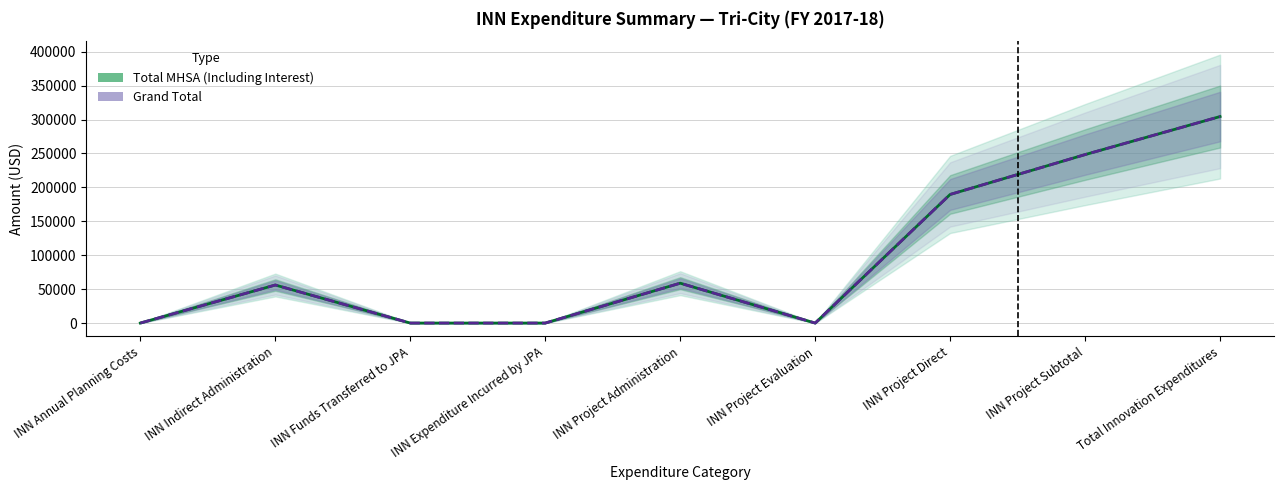

Where is Total MHSA (Including Interest) nearest to the value 152188?

INN Project Direct